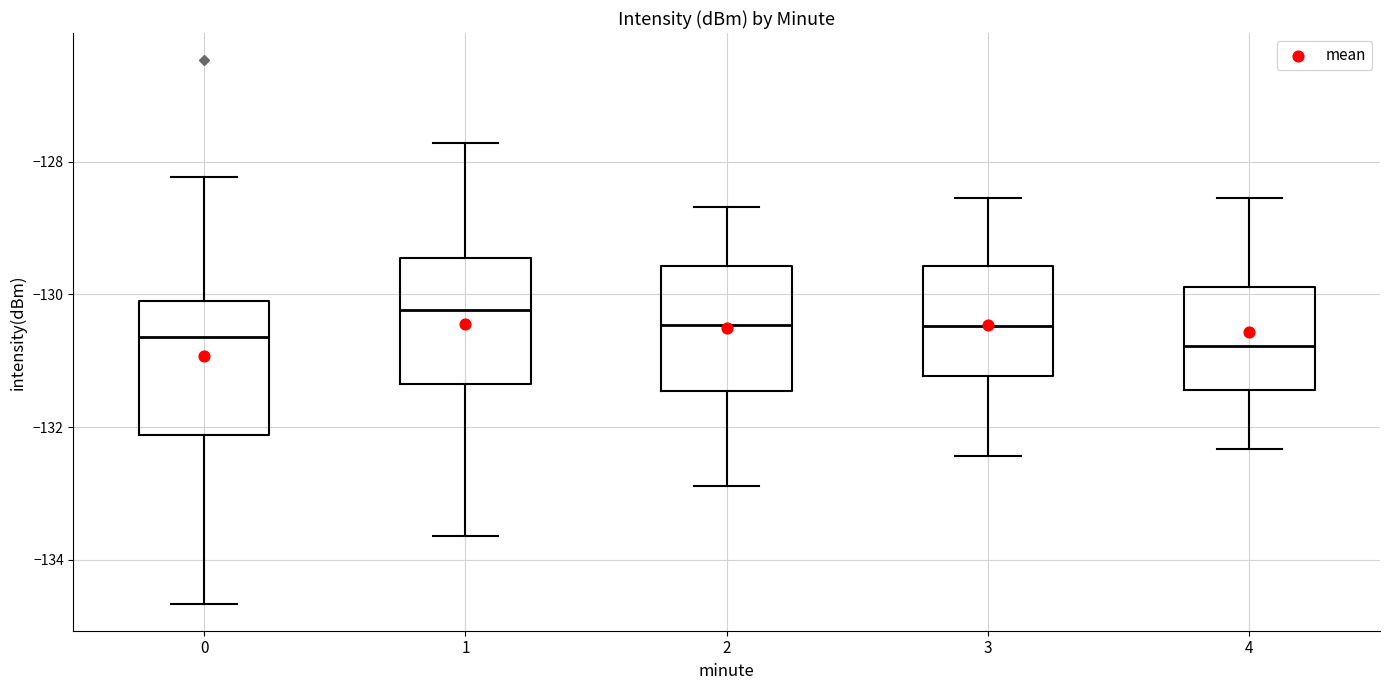

Reading left to right, transcribe this box plot: for each box, give where its median line is, the range the box spans, and where its two whiskers end, as read against the y-axis. The values are not printed on the chart, so give them approximately, as read against the axis.

0: median -130.6, box -132.2 to -130.2, whiskers -134.6 to -128.2
1: median -130.2, box -131.4 to -129.4, whiskers -133.6 to -127.8
2: median -130.4, box -131.4 to -129.6, whiskers -132.8 to -128.6
3: median -130.4, box -131.2 to -129.6, whiskers -132.4 to -128.6
4: median -130.8, box -131.4 to -129.8, whiskers -132.4 to -128.6